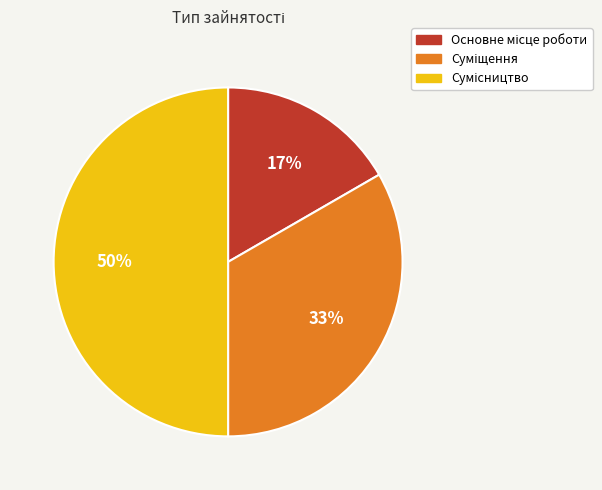

To the nearest percent, what is the average slice percentage?

33%